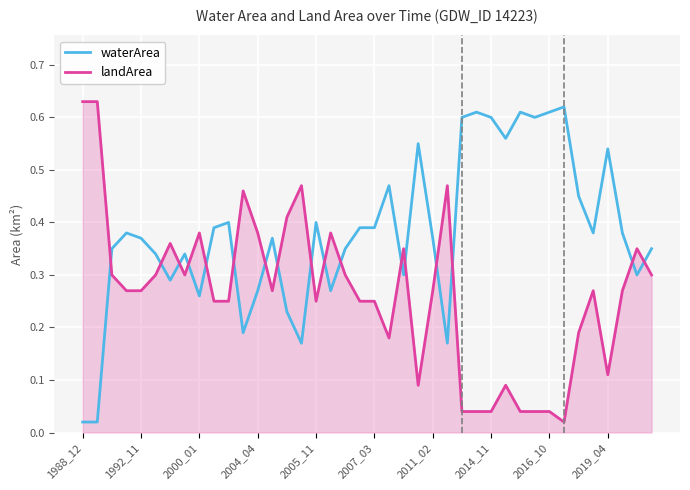

How many lines are shown in the chart?

2